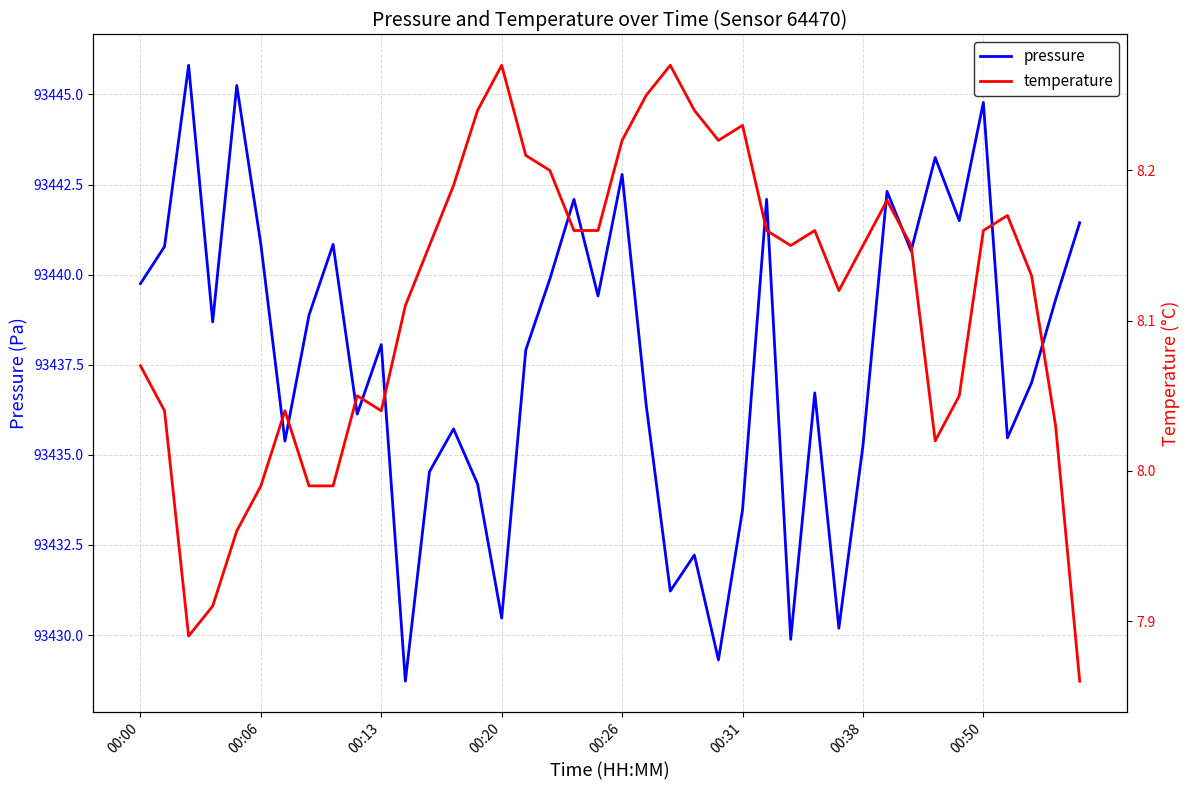

Is it true that temperature equals 3.9 at 19?

False